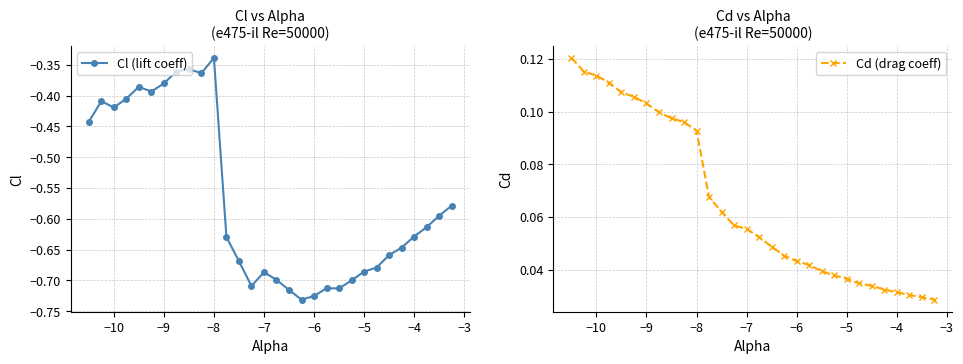

Reading left to right, list all the values displayed in this chart.

Cl (lift coeff): -0.4	-0.4	-0.4	-0.4	-0.4	-0.4	-0.4	-0.4	-0.4	-0.4	-0.3	-0.6	-0.7	-0.7	-0.7	-0.7	-0.7	-0.7	-0.7	-0.7	-0.7	-0.7	-0.7	-0.7	-0.7	-0.6	-0.6	-0.6	-0.6	-0.6
Cd (drag coeff): 0.1	0.1	0.1	0.1	0.1	0.1	0.1	0.1	0.1	0.1	0.1	0.1	0.1	0.1	0.1	0.1	0.0	0.0	0.0	0.0	0.0	0.0	0.0	0.0	0.0	0.0	0.0	0.0	0.0	0.0